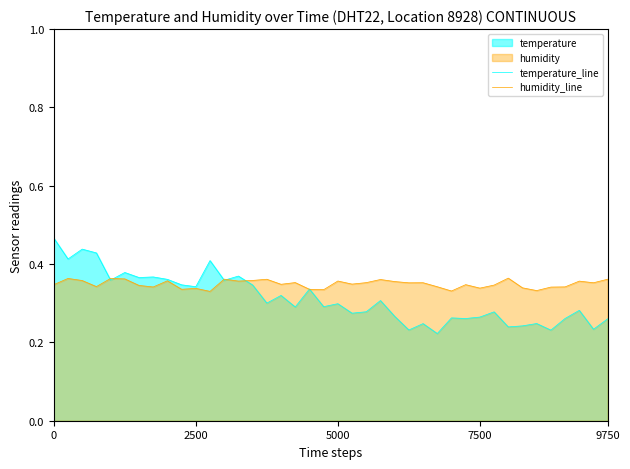

Which series has the largest range (max minus min)?

temperature_line